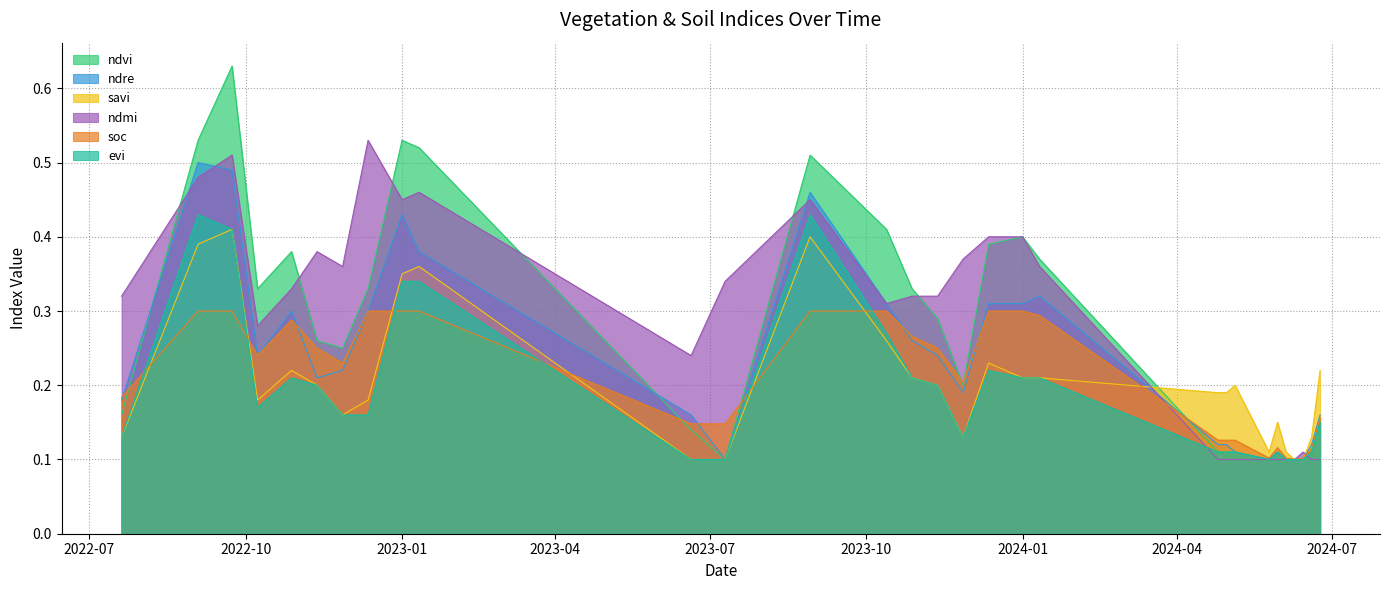

Which category has the lowest value in the ndmi series?

25-04-2024